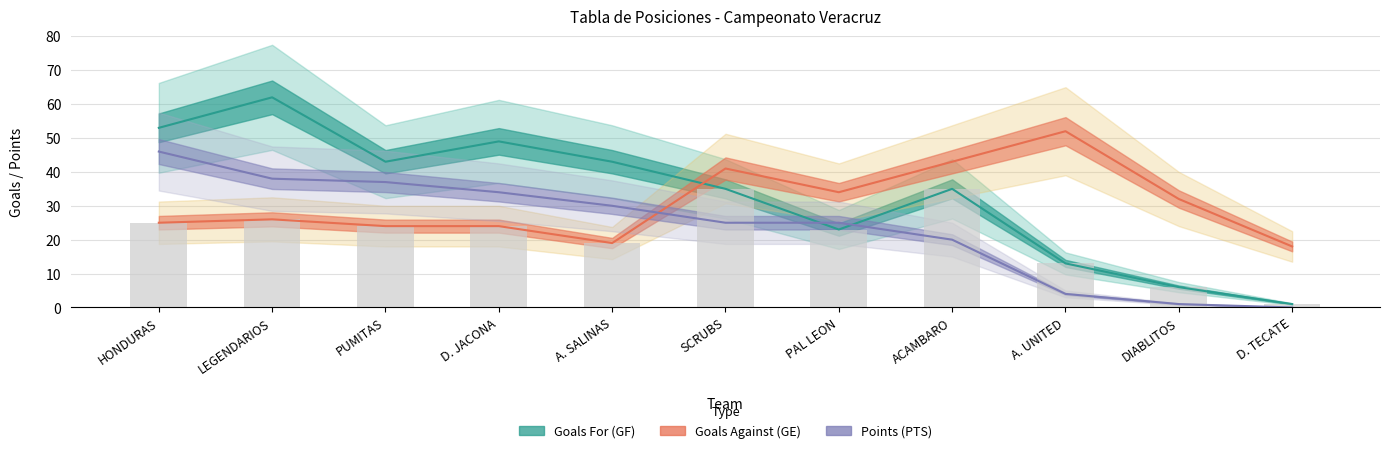

Which label corresponds to the largest value in the chart?

LEGENDARIOS